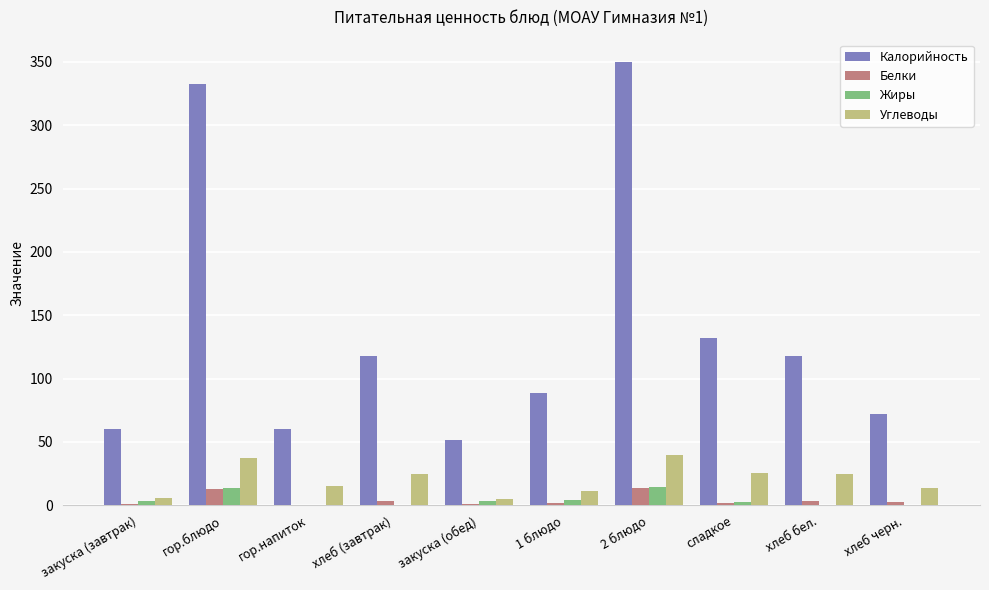

What is the highest value of the Углеводы series?

39.6